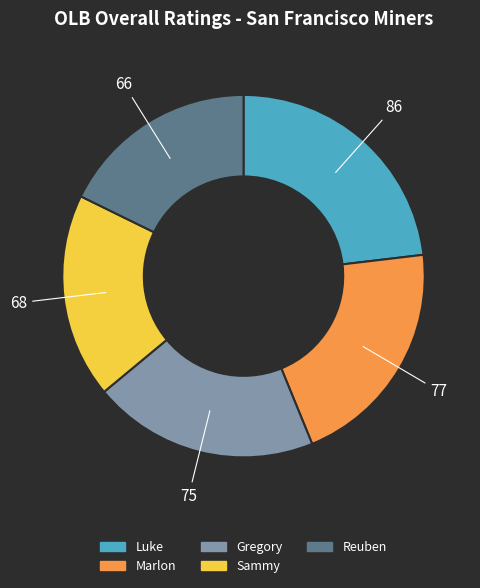

Is Marlon the majority of the pie?

No